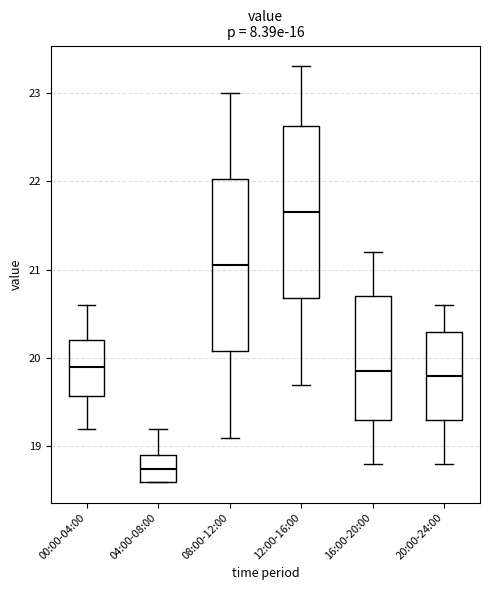

Where does the upper whisker of the box for 04:00-08:00 end on the y-axis? The values are not printed on the chart, so give them approximately, as read against the axis.

19.2